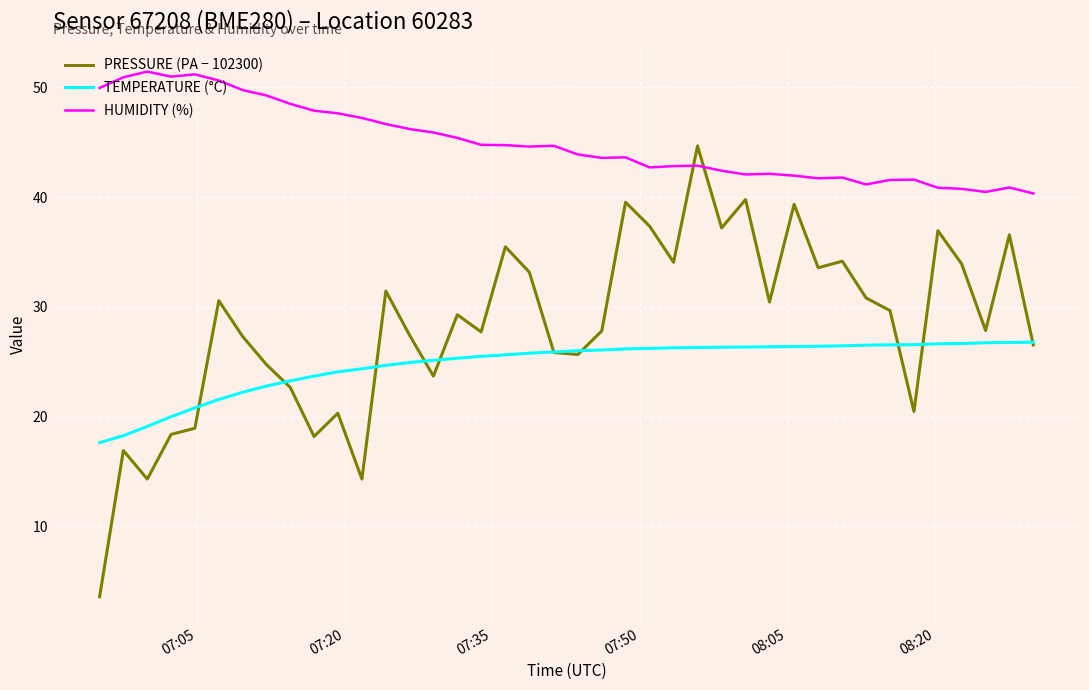

What is the minimum value shown in the chart?

3.6